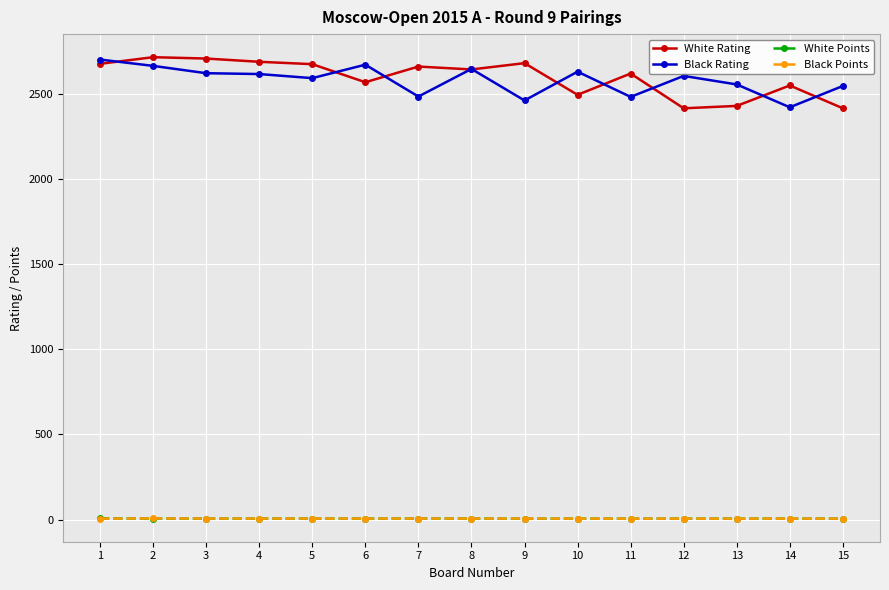

Read the Black Points value at 5.

6.0